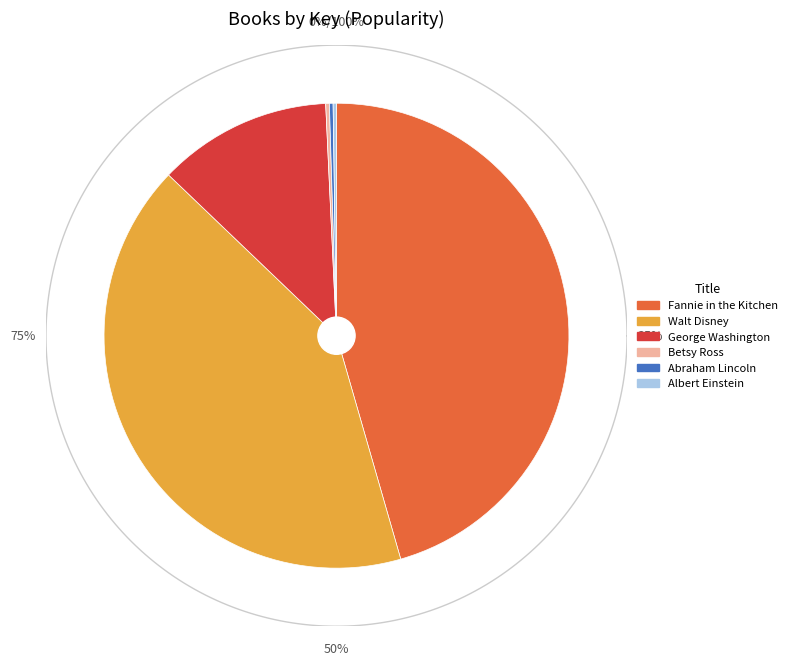

Does any single category account for the majority?

No